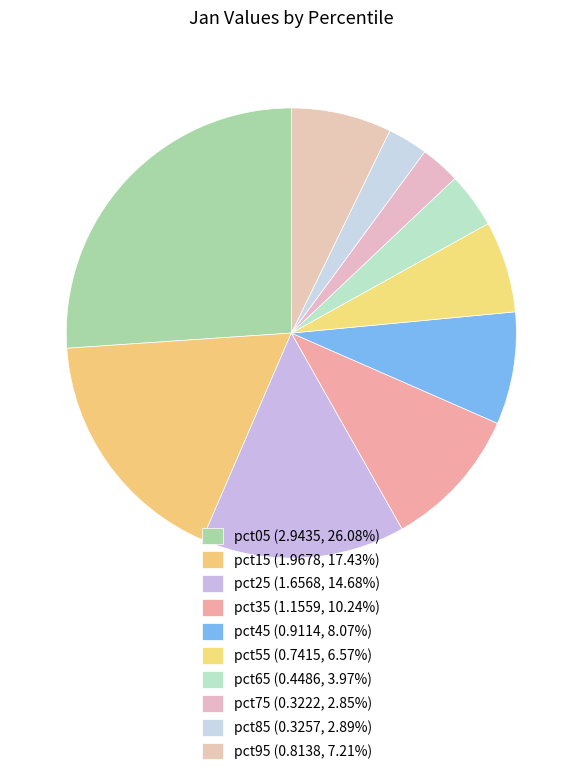

Which category has the smallest portion of the pie?

pct75